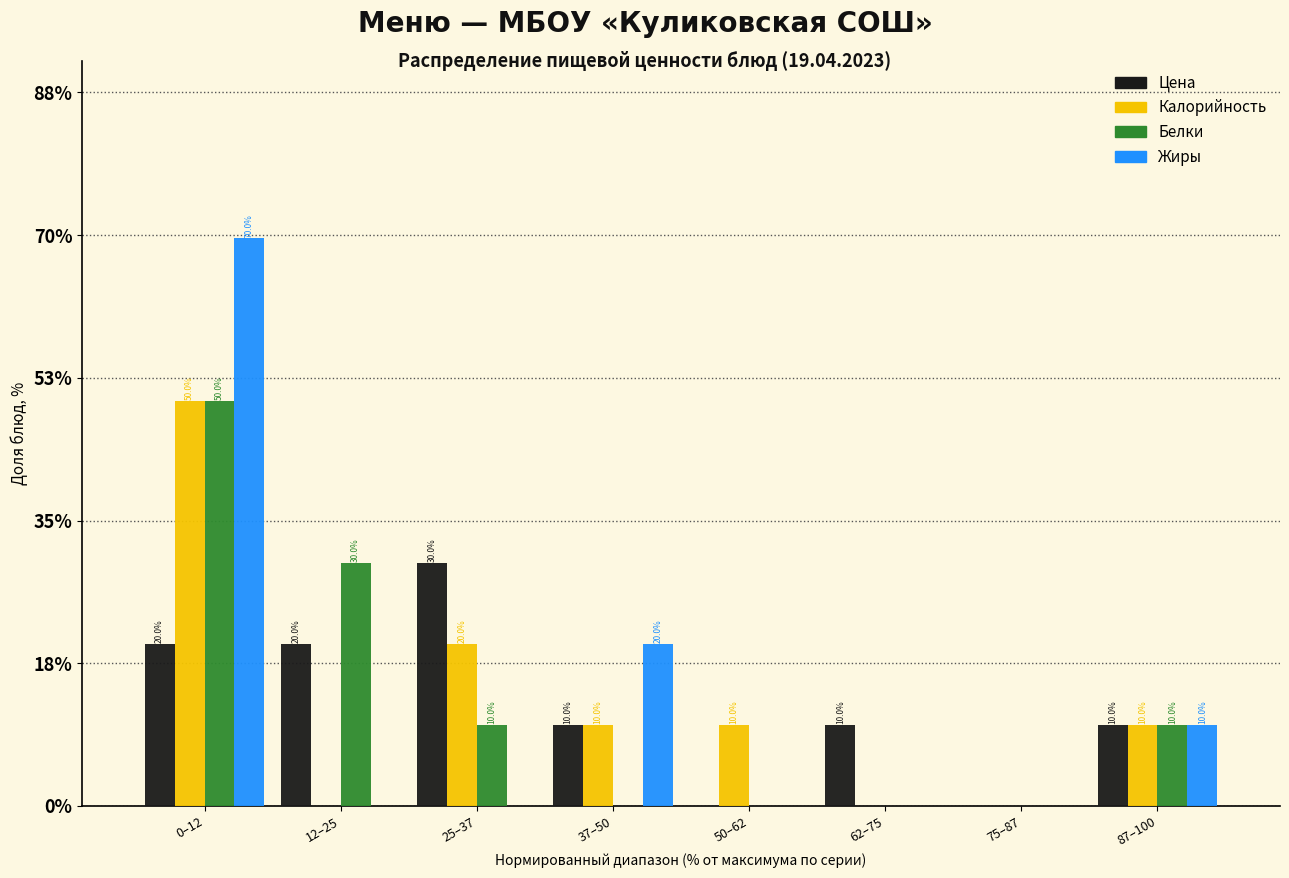

Reading left to right, transcribe all the data shown in this chart.

Цена: 0–12=20	12–25=20	25–37=30	37–50=10	50–62=0	62–75=10	75–87=0	87–100=10
Калорийность: 0–12=50	12–25=0	25–37=20	37–50=10	50–62=10	62–75=0	75–87=0	87–100=10
Белки: 0–12=50	12–25=30	25–37=10	37–50=0	50–62=0	62–75=0	75–87=0	87–100=10
Жиры: 0–12=70	12–25=0	25–37=0	37–50=20	50–62=0	62–75=0	75–87=0	87–100=10